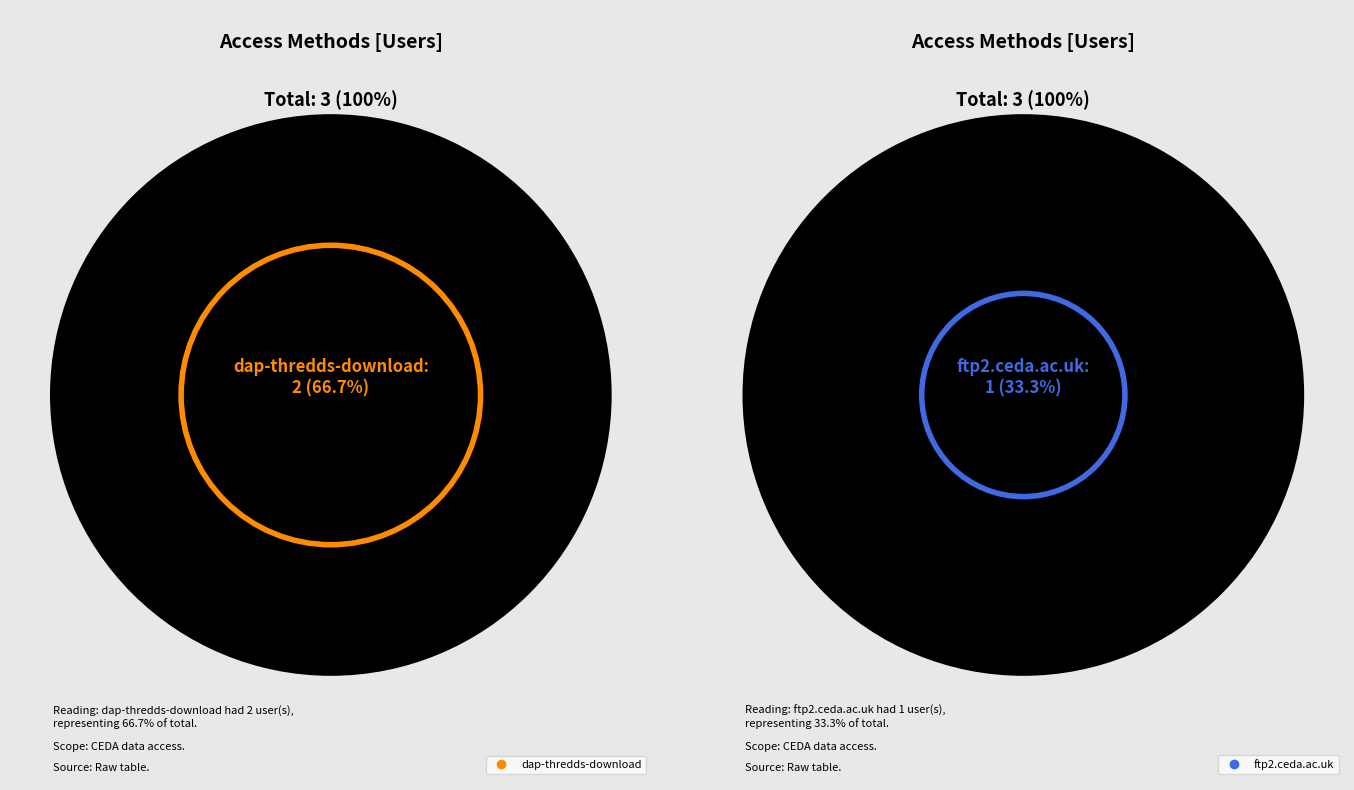

How many slices are in this pie chart?

2